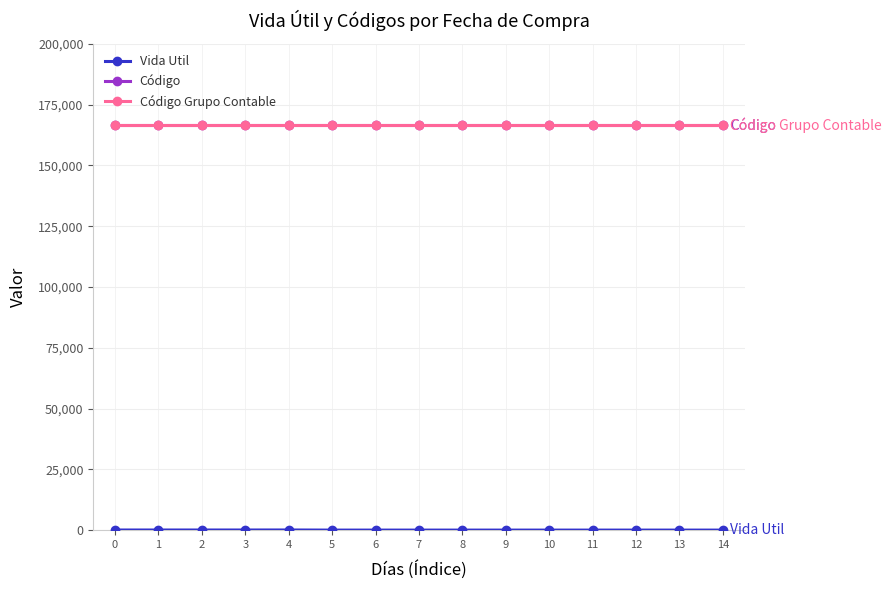

What is the sum of all Código Grupo Contable values?

2497515